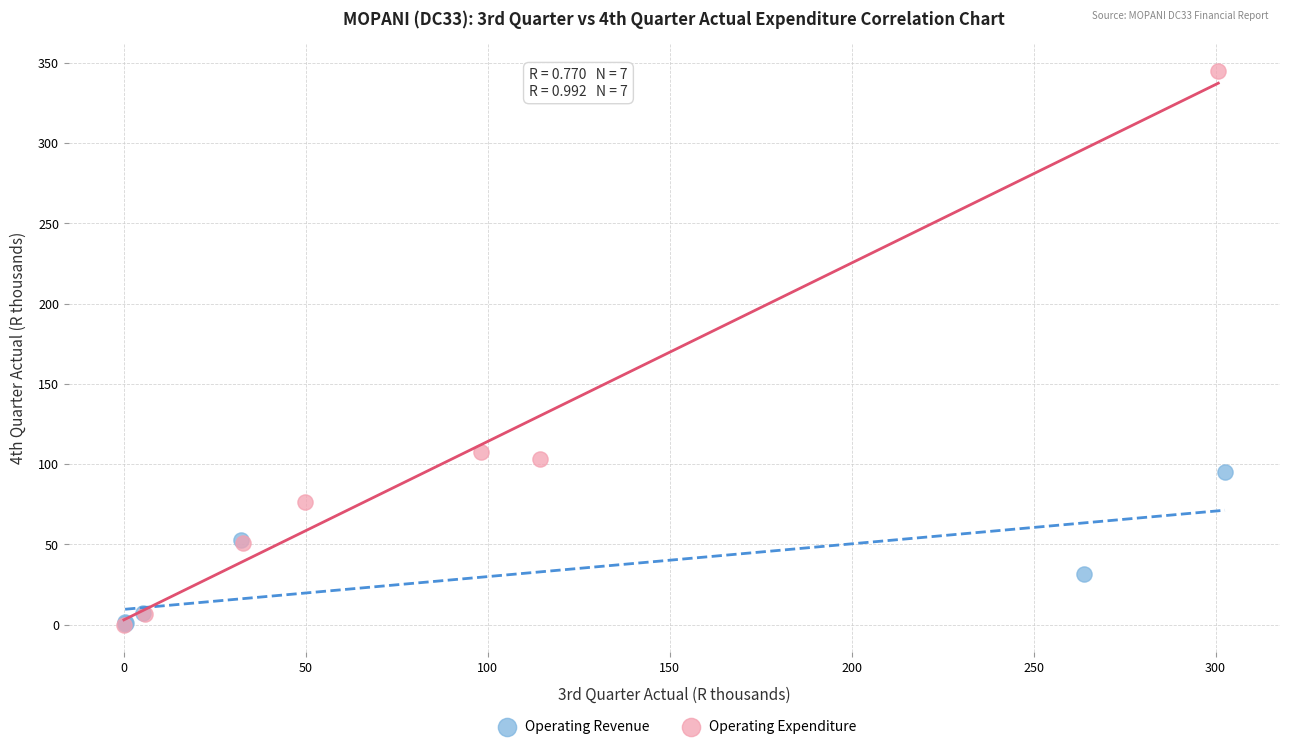

Which series reaches the maximum Y coordinate?

Operating Expenditure